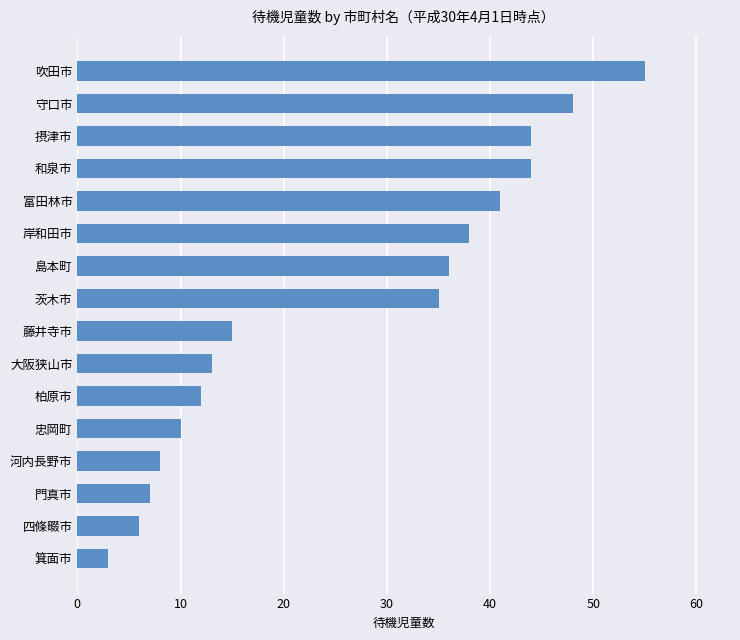

The value at 大阪狭山市 is 7. True or false?

False